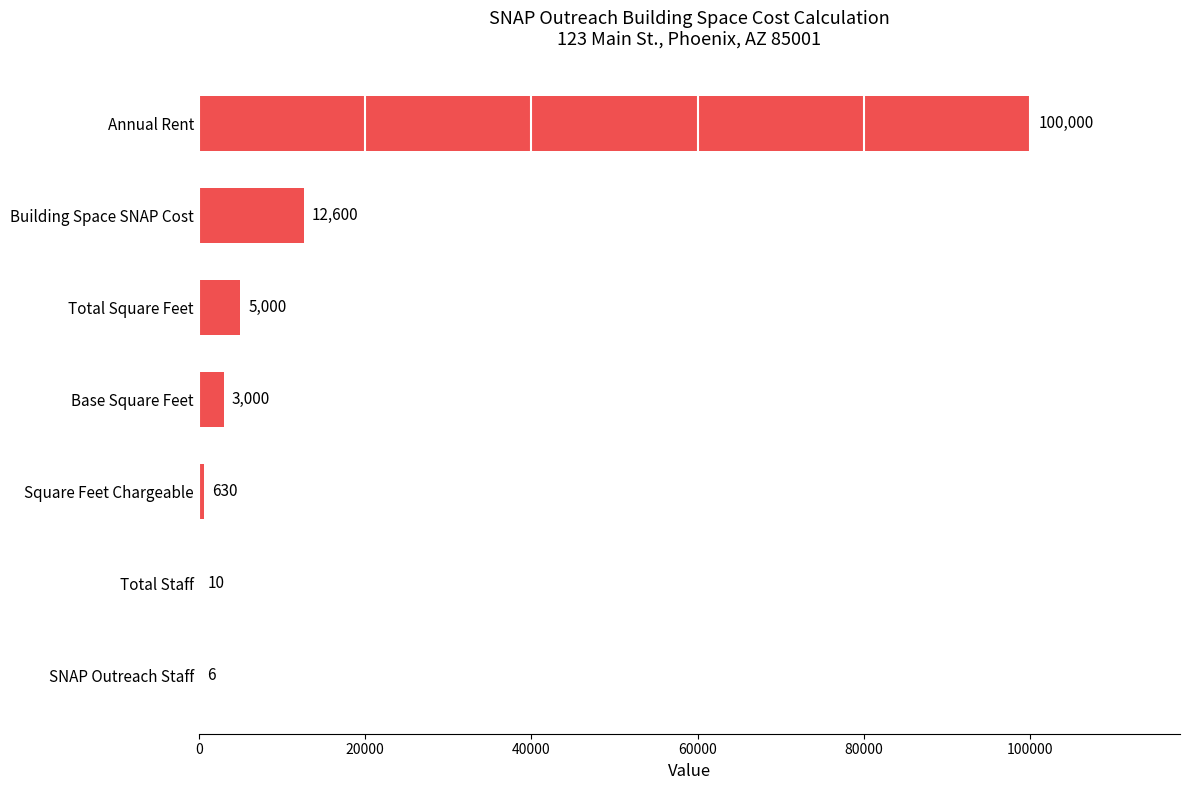

Reading bottom to top, list all the values displayed in this chart.

SNAP Outreach Staff=6	Total Staff=10	Square Feet Chargeable=630	Base Square Feet=3000	Total Square Feet=5000	Building Space SNAP Cost=12600	Annual Rent=100000